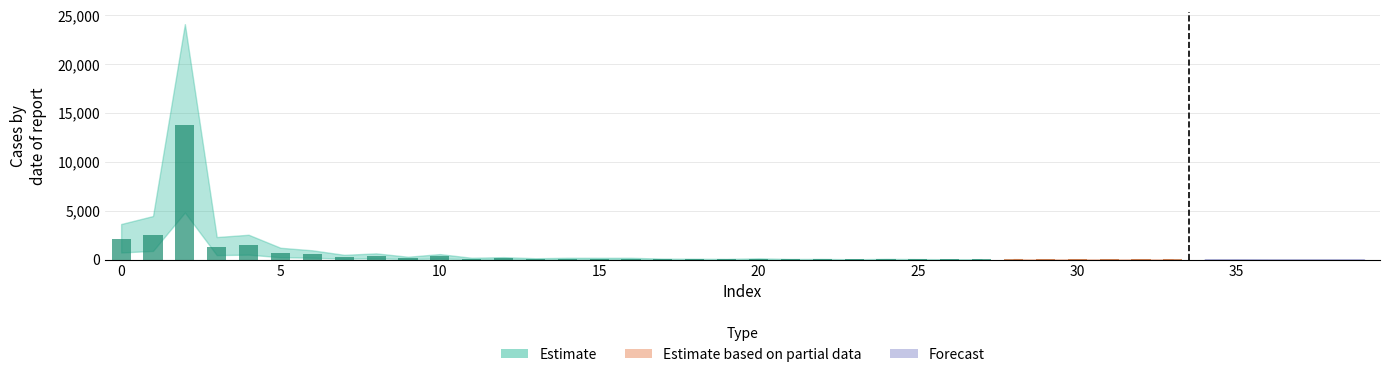

How many series are shown in this chart?

1